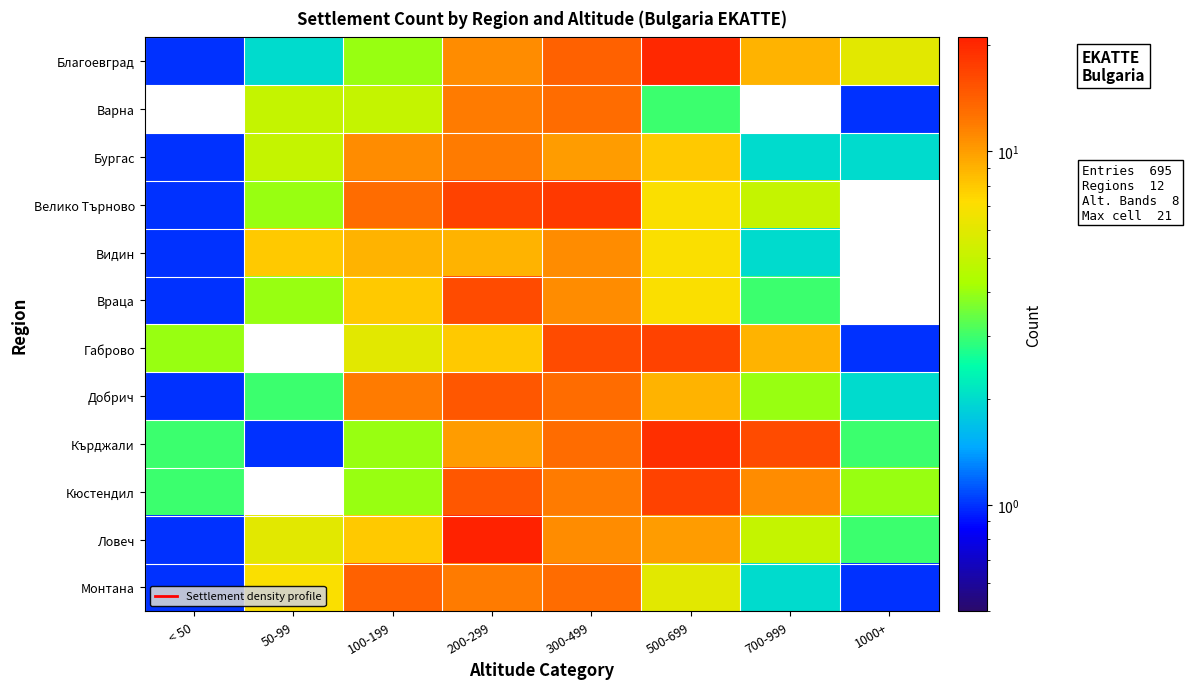

How many series are shown in this chart?

12